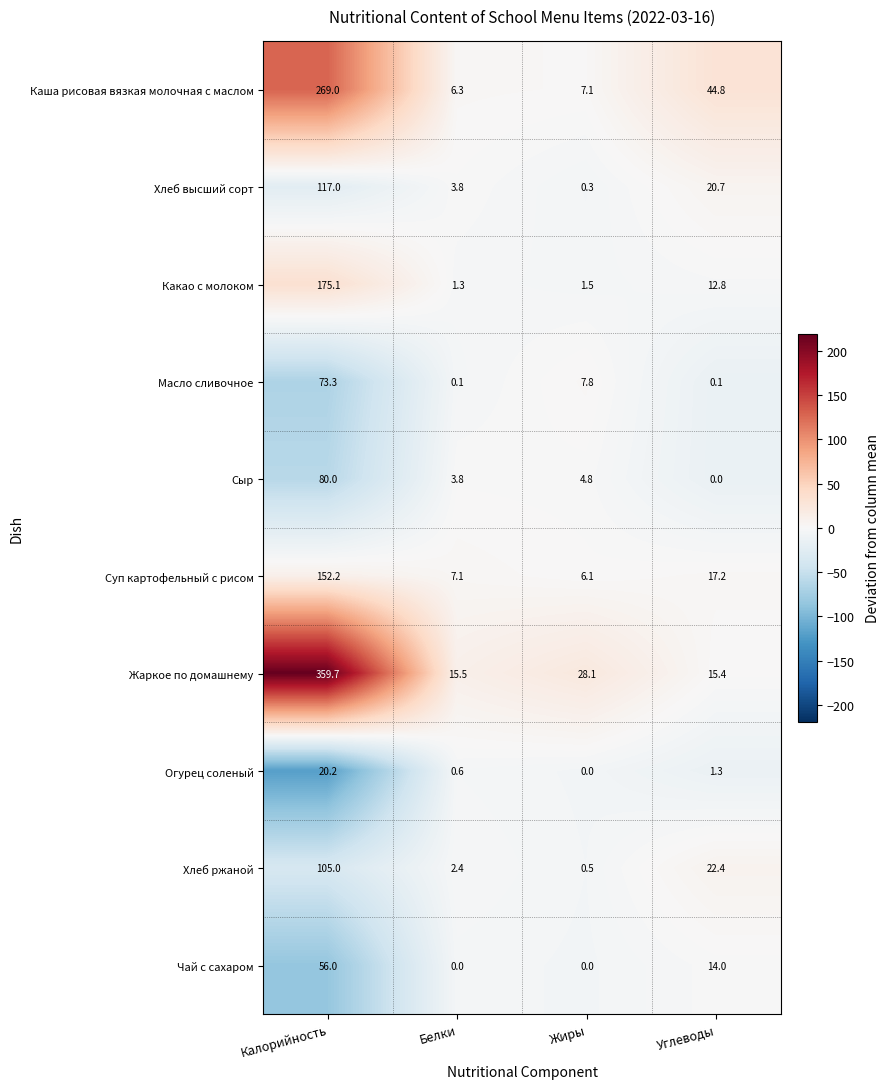

At which label is Суп картофельный с рисом closest to 79?

Углеводы